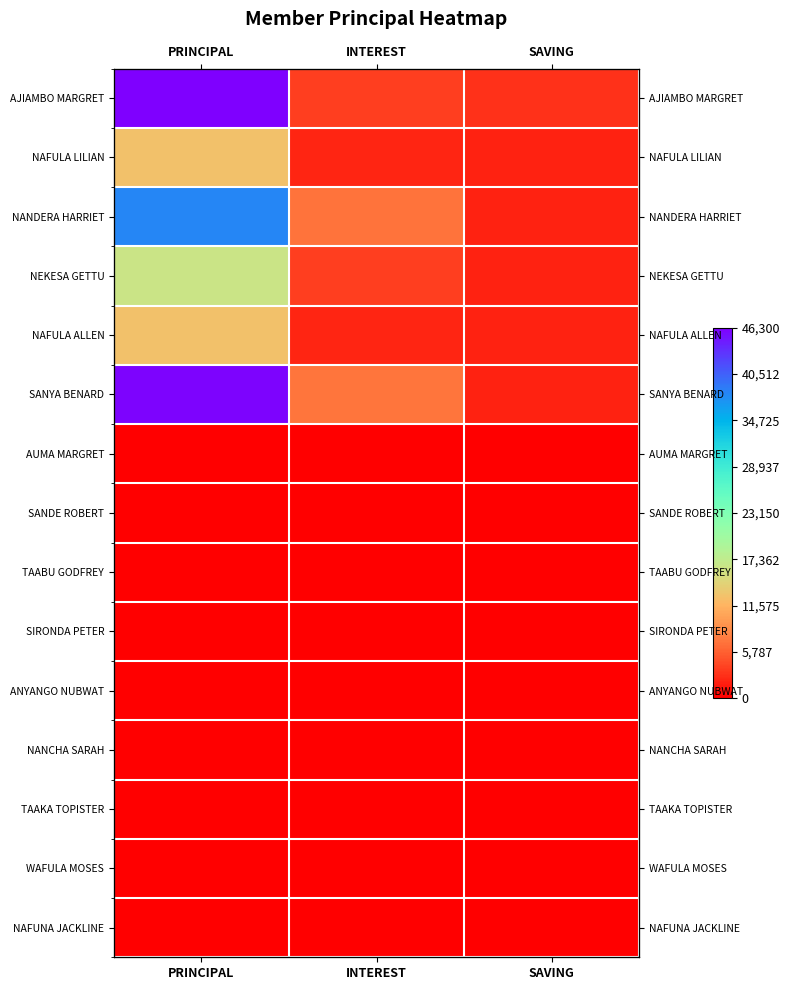

Rank the series by their maximum value, from highest to lowest.

AJIAMBO MARGRET, SANYA BENARD, NANDERA HARRIET, NEKESA GETTU, NAFULA LILIAN, NAFULA ALLEN, AUMA MARGRET, SANDE ROBERT, TAABU GODFREY, SIRONDA PETER, ANYANGO NUBWAT, NANCHA SARAH, TAAKA TOPISTER, WAFULA MOSES, NAFUNA JACKLINE